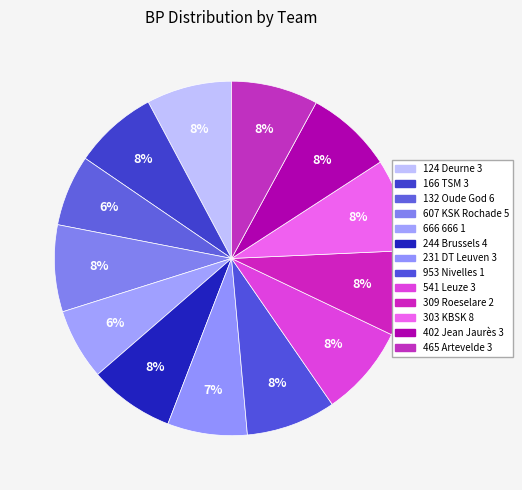

How many segments does this pie chart have?

13